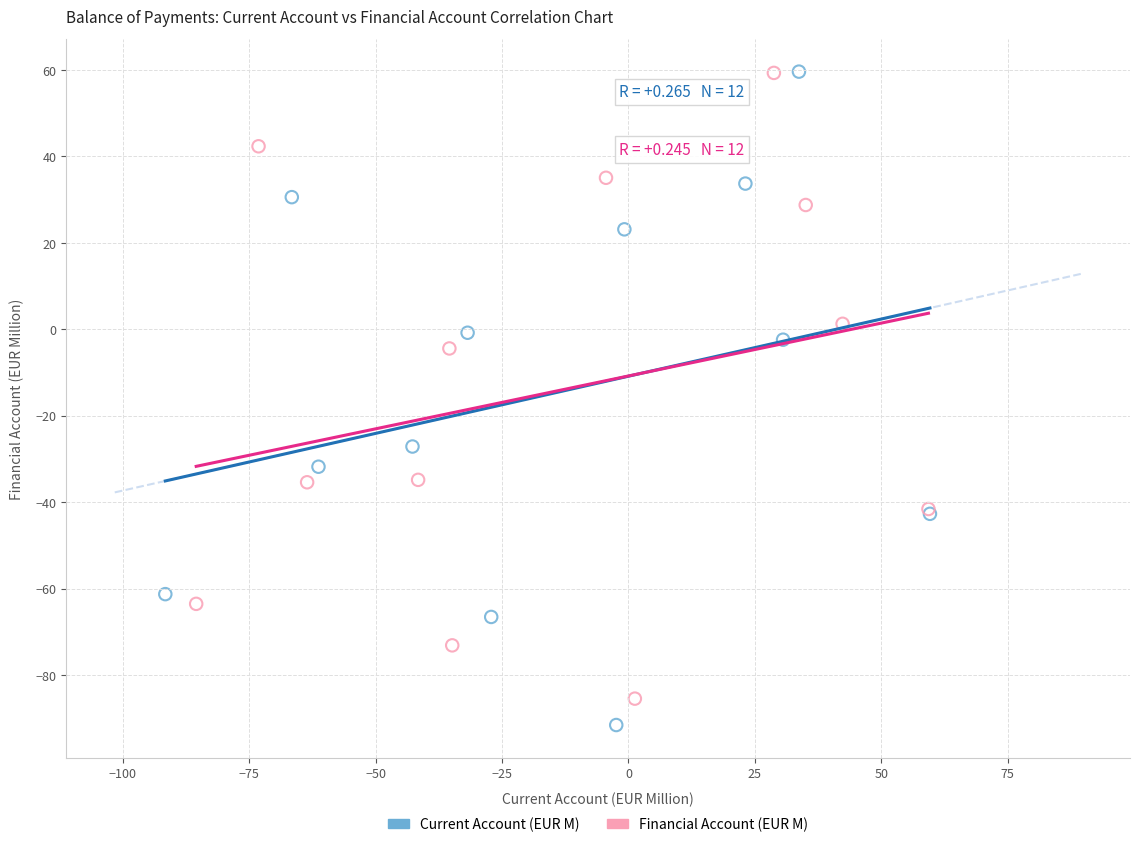

Which series has the widest spread of Y values?

Current Account (EUR M)